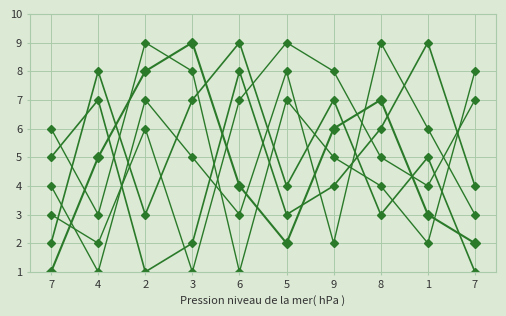

How many categories are shown in the chart?

10